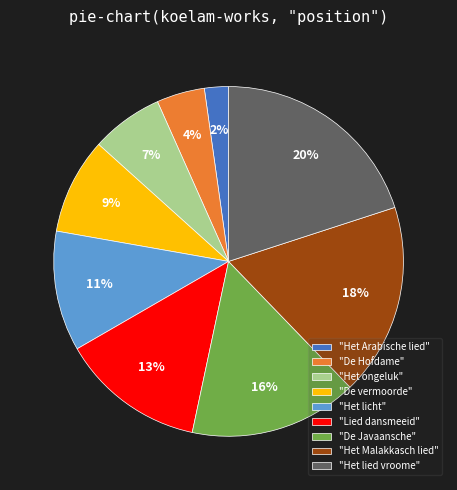

To the nearest percent, what is the average slice percentage?

11%